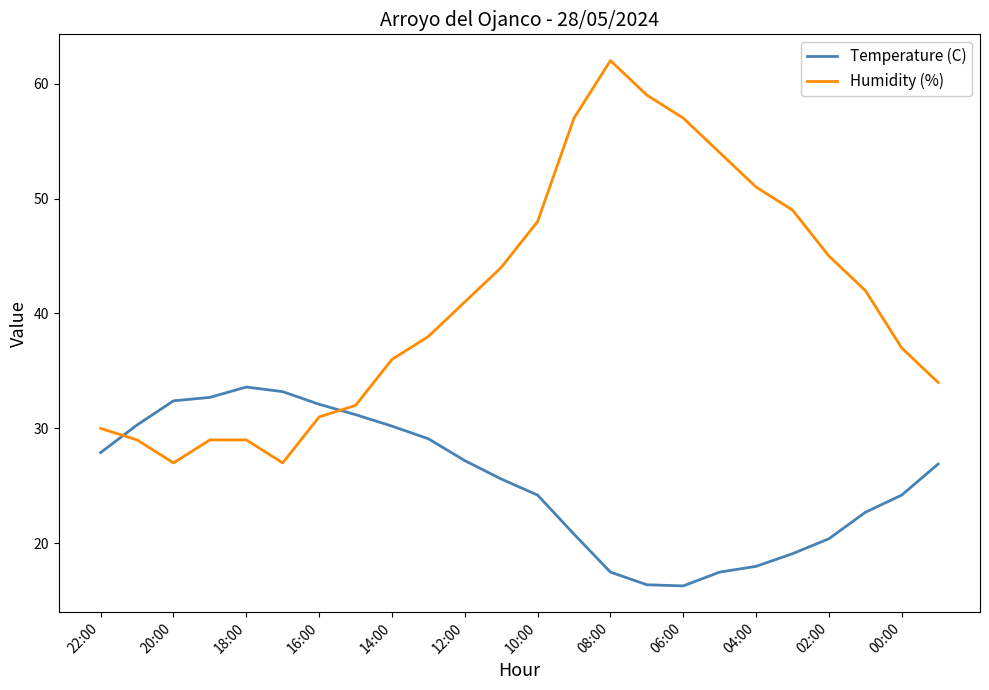

How many times do Temperature (C) and Humidity (%) cross each other?

2